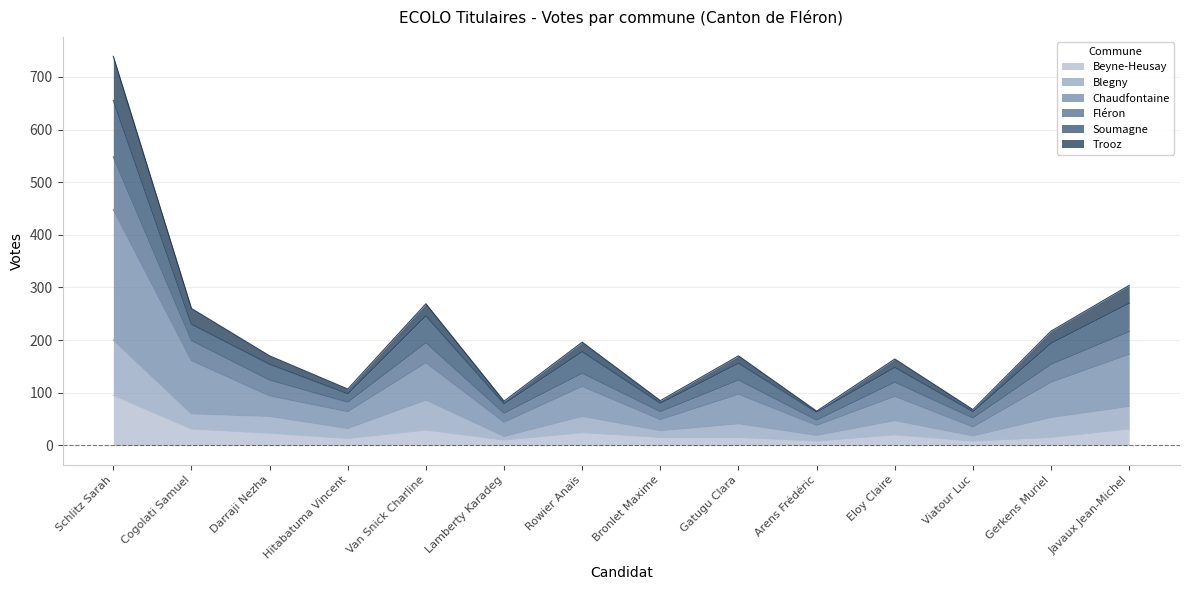

How many interior local valleys does the Blegny series have?

5